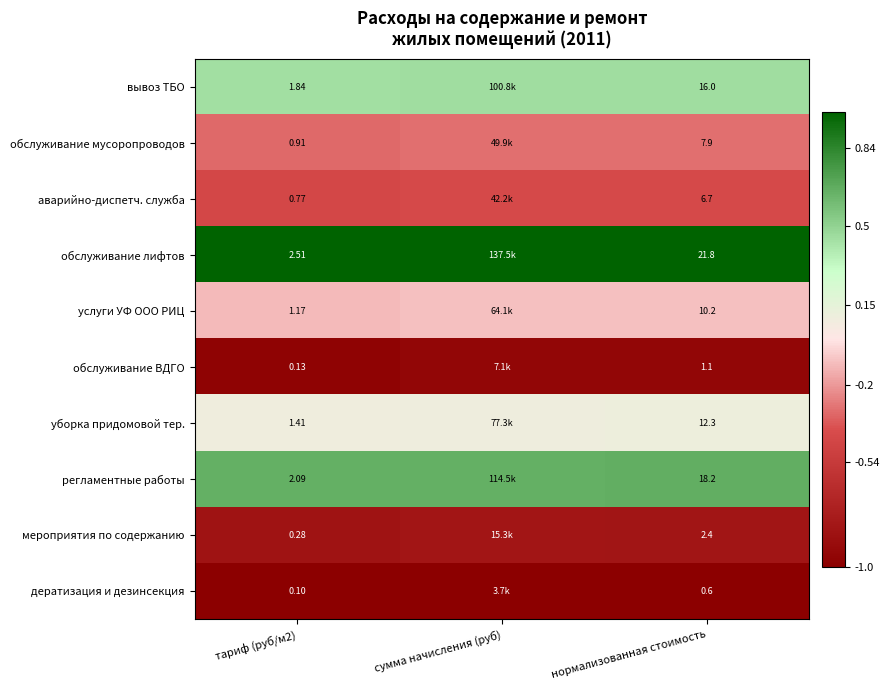

Which series changed the most between тариф (руб/м2) and нормализованная стоимость?

обслуживание лифтов